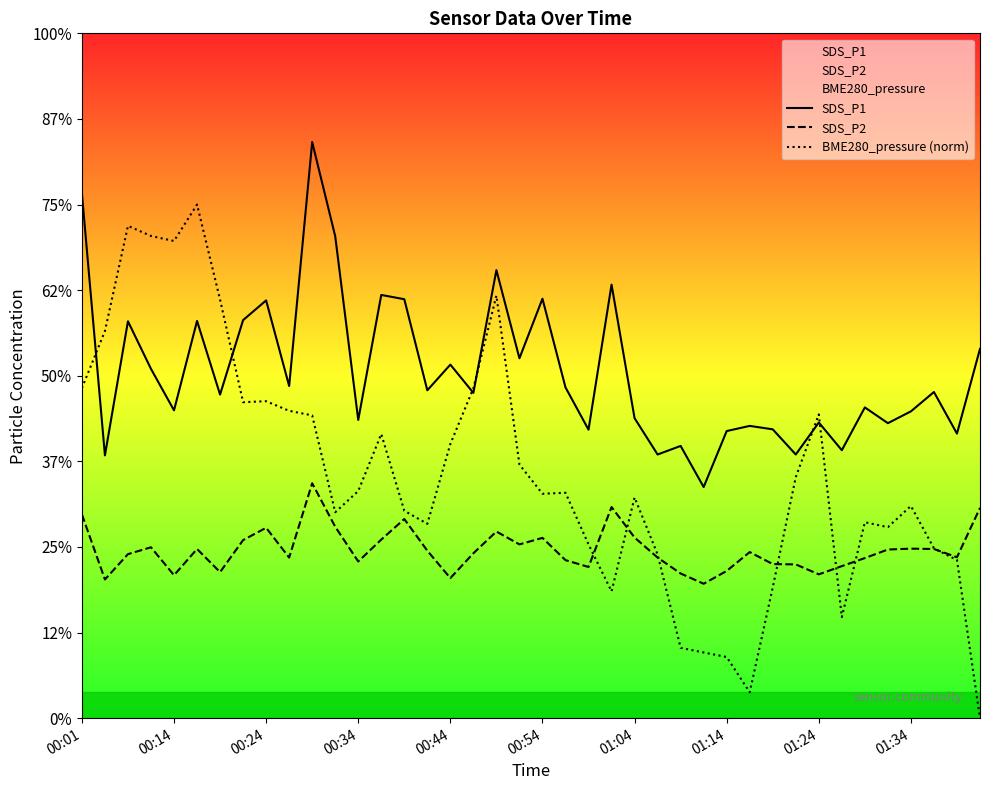

Reading left to right, what are all the values shown in this chart?

SDS_P1: 30.6	15.3	23.2	20.4	18.0	23.2	18.9	23.2	24.4	19.4	33.6	28.1	17.4	24.7	24.5	19.1	20.6	19.0	26.2	21.0	24.5	19.3	16.9	25.3	17.5	15.4	15.9	13.5	16.8	17.1	16.9	15.4	17.3	15.7	18.1	17.2	17.9	19.1	16.6	21.6
SDS_P2: 11.9	8.1	9.6	10.0	8.3	9.9	8.5	10.4	11.1	9.4	13.7	11.2	9.2	10.4	11.6	9.8	8.2	9.6	10.9	10.2	10.5	9.2	8.8	12.3	10.6	9.4	8.4	7.8	8.6	9.7	9.0	9.0	8.4	8.9	9.3	9.8	9.9	9.9	9.4	12.3
BME280_pressure (norm): 19.3	22.6	28.8	28.2	27.9	30.0	24.4	18.5	18.5	18.0	17.7	12.0	13.3	16.6	12.1	11.4	16.0	19.3	24.7	14.8	13.1	13.2	10.1	7.4	12.9	9.6	4.1	3.8	3.6	1.5	7.6	14.1	17.7	5.9	11.4	11.2	12.4	9.9	9.2	0.0